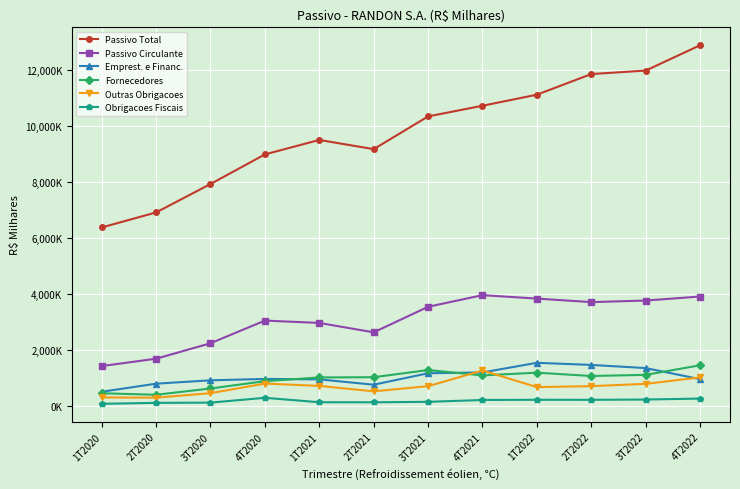

What is the sum of the Passivo Total values at 4T2022 and 1T2021?

22380143